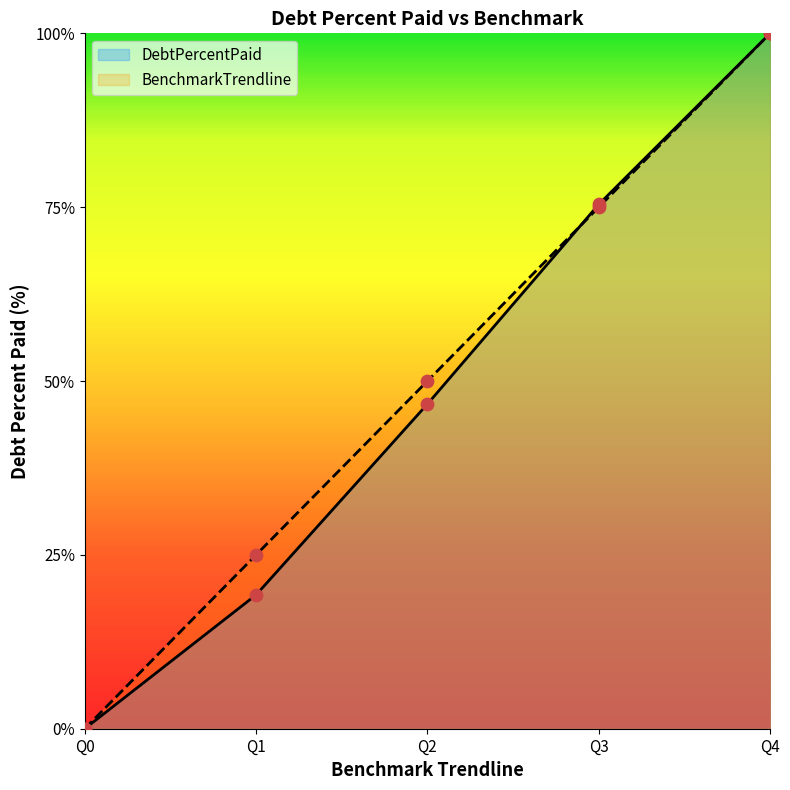

At which category is the sum across all series the highest?

Q4